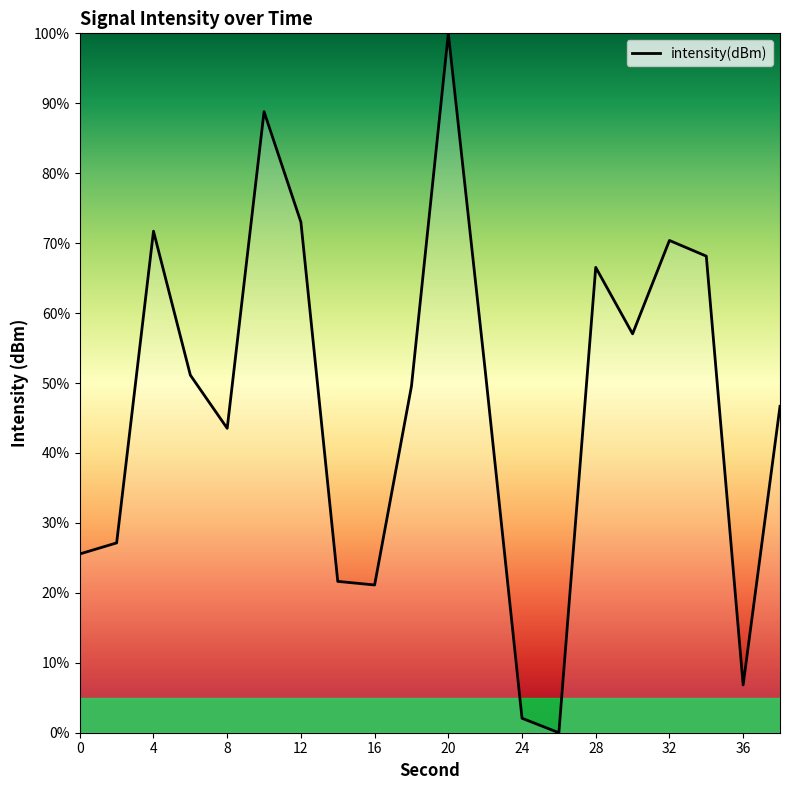

What is the difference between the maximum and minimum values?

100.0